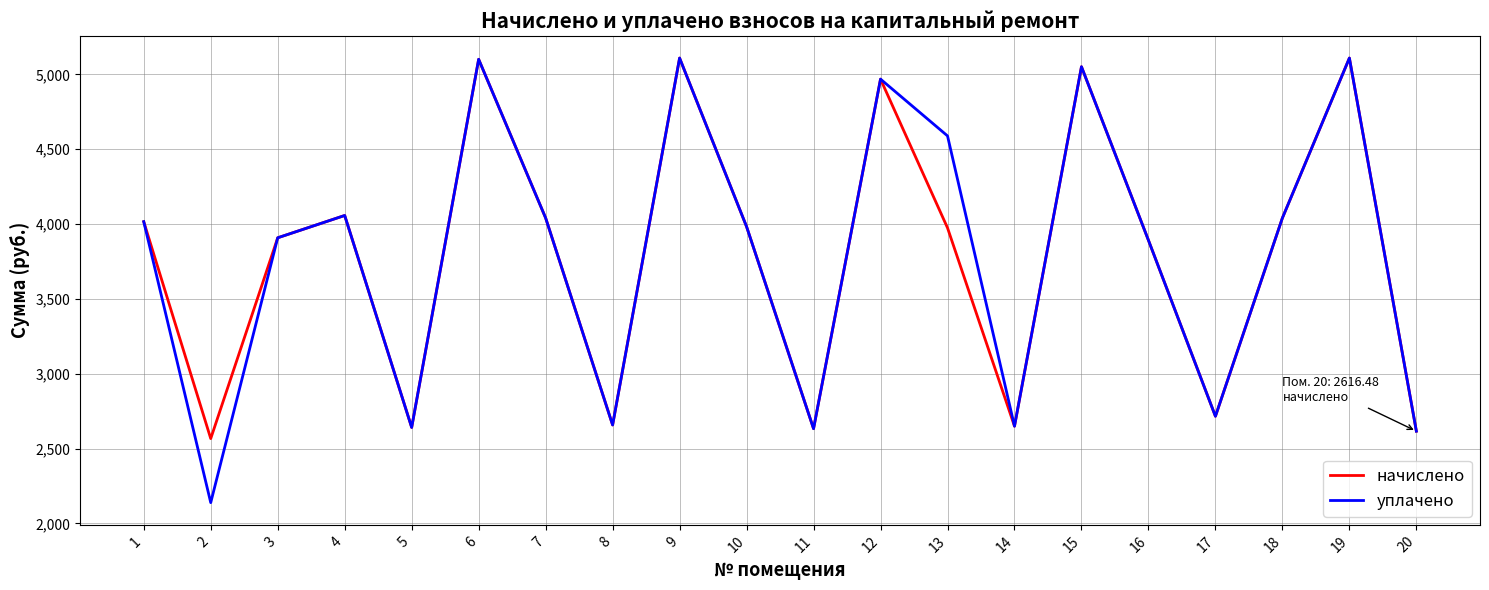

What is the greatest value displayed?

5108.8